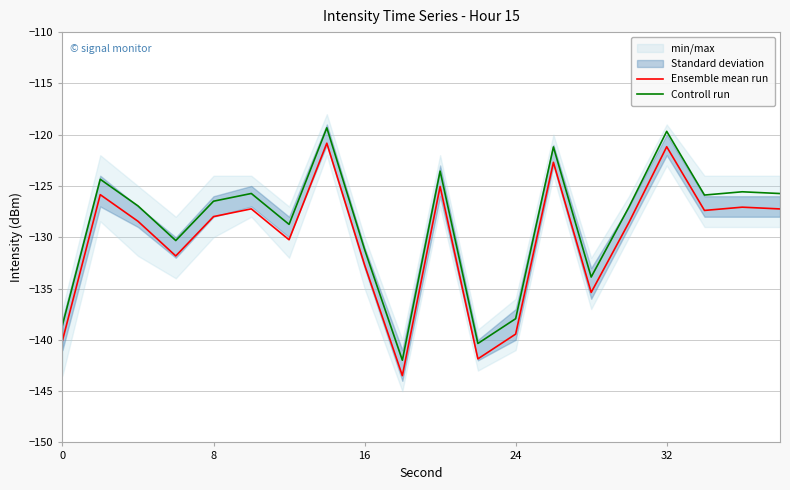

What is the highest value of the Controll run series?

-119.3